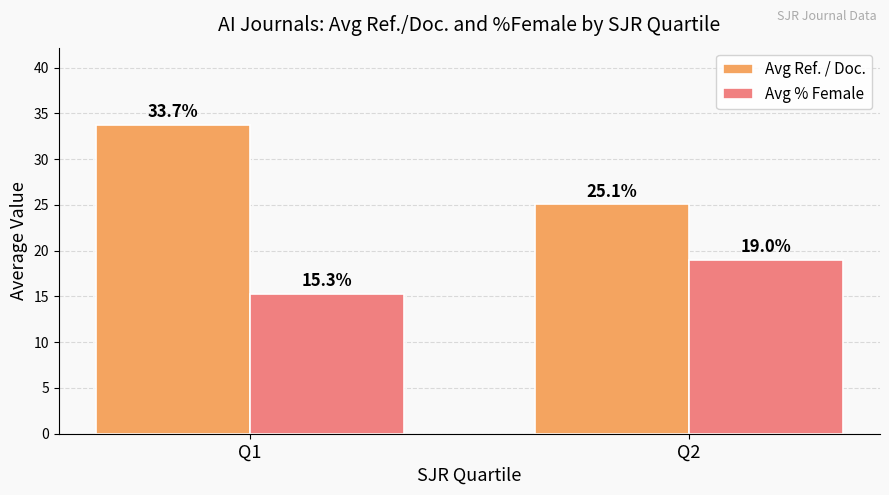

List the series in order of their peak value, highest first.

Avg Ref. / Doc., Avg % Female